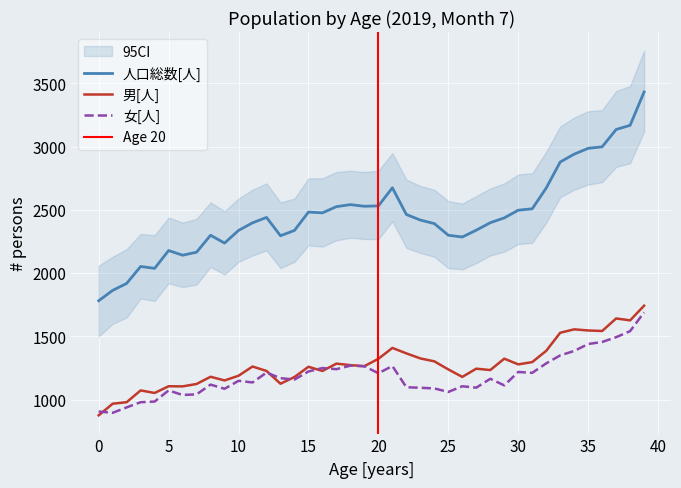

What is the sum of all 男[人] values?

51009